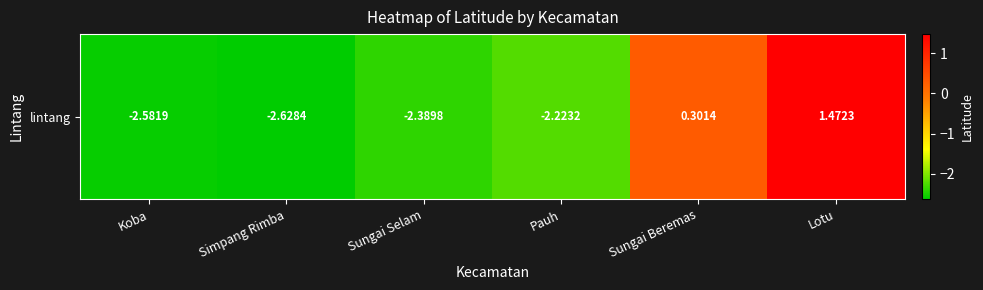

What is the sum of the values at Koba and Pauh?

-4.8